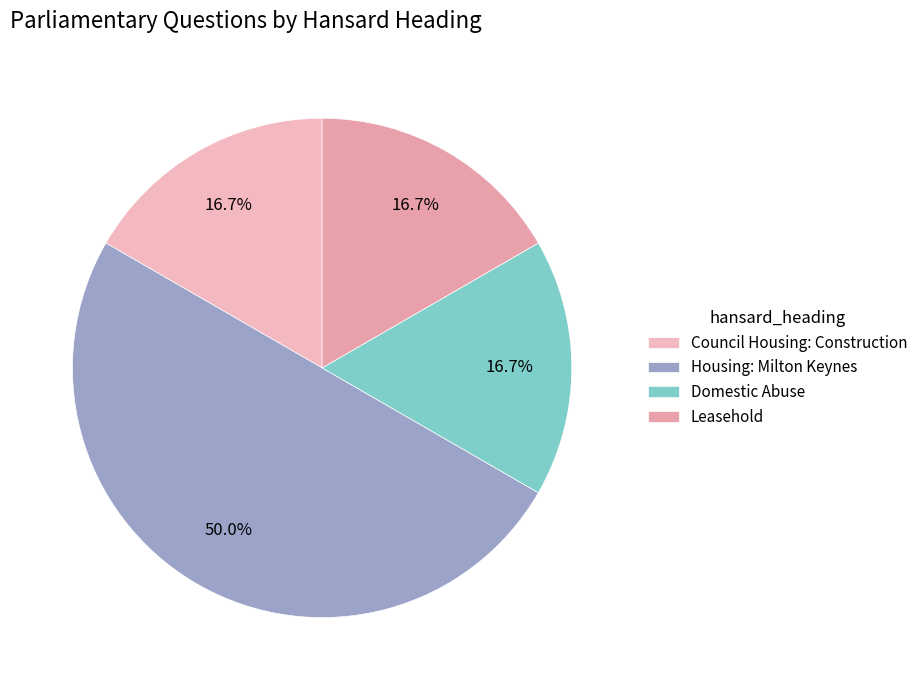

Approximately how many times larger is the value at Leasehold compared to Domestic Abuse?

1.0